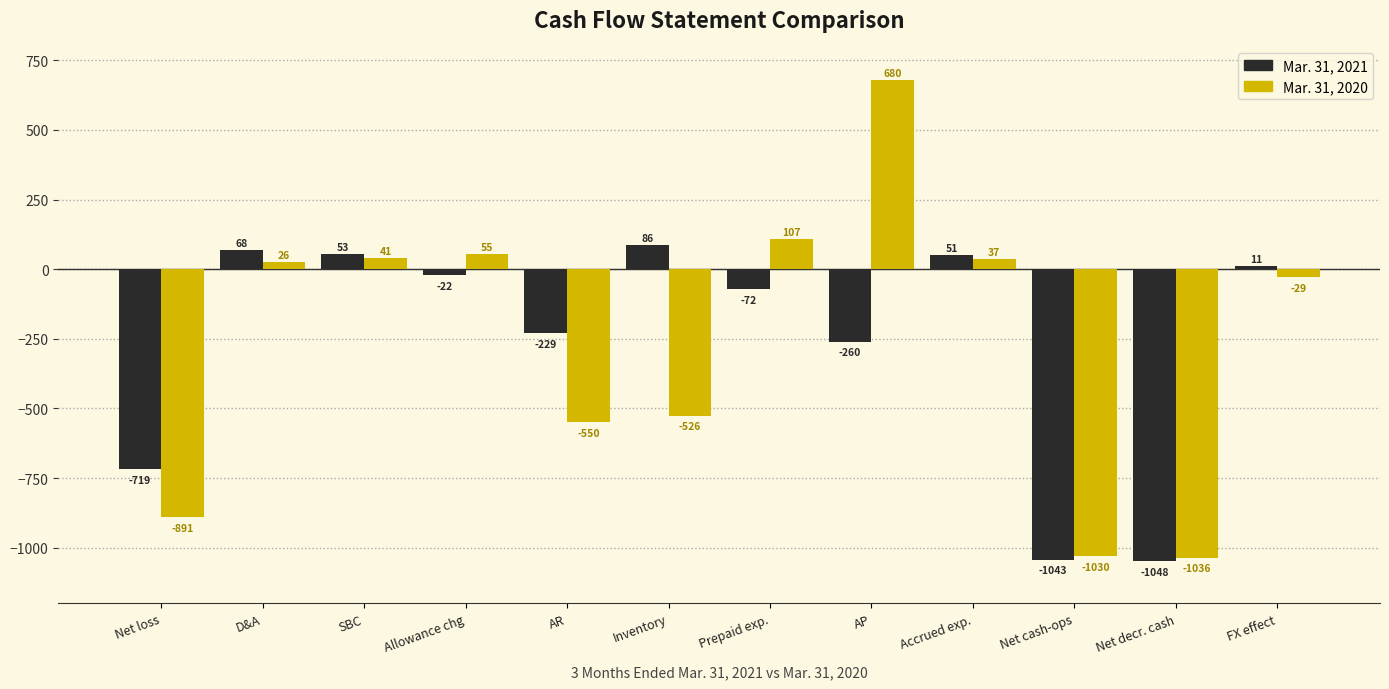

Reading left to right, list all the values displayed in this chart.

Mar. 31, 2021: Net loss=-719	D&A=68	SBC=53	Allowance chg=-22	AR=-229	Inventory=86	Prepaid exp.=-72	AP=-260	Accrued exp.=51	Net cash-ops=-1043	Net decr. cash=-1048	FX effect=11
Mar. 31, 2020: Net loss=-891	D&A=26	SBC=41	Allowance chg=55	AR=-550	Inventory=-526	Prepaid exp.=107	AP=680	Accrued exp.=37	Net cash-ops=-1030	Net decr. cash=-1036	FX effect=-29